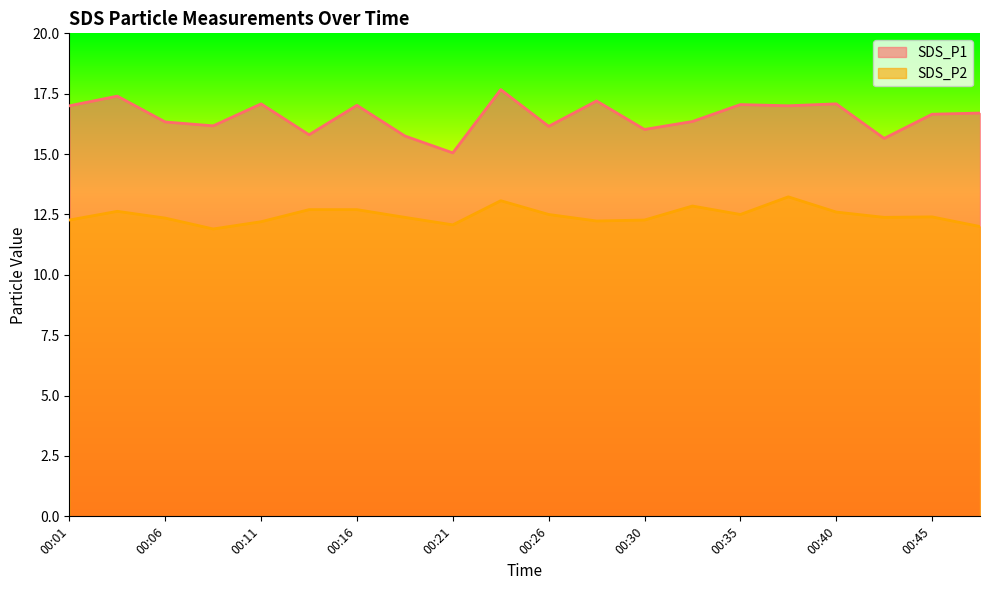

Which category has the lowest value across all series?

00:09